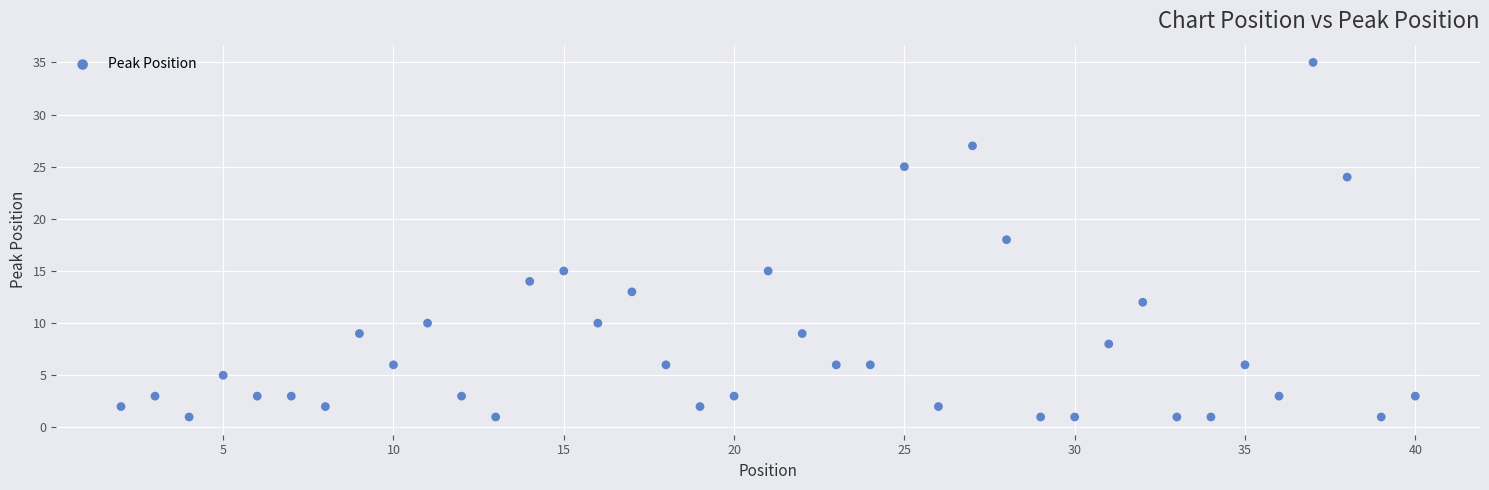

What is the range of X values (max minus min)?

38